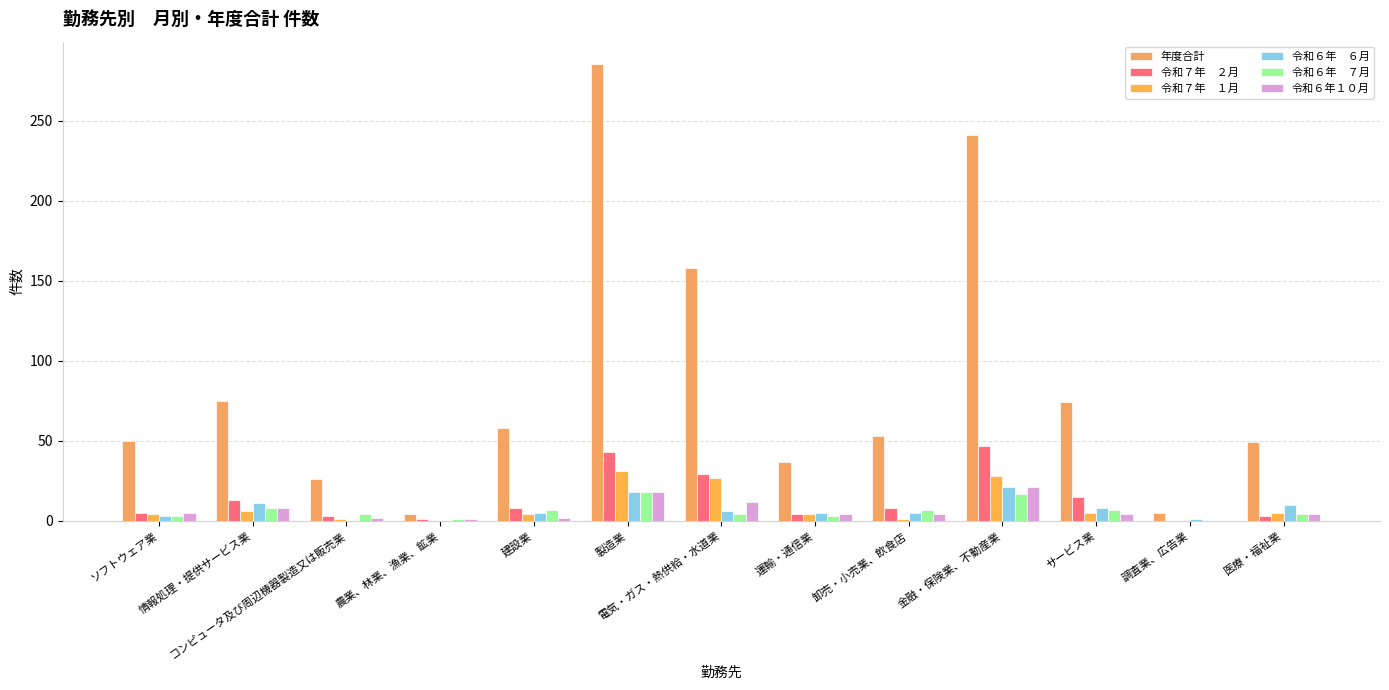

True or false: 令和６年　７月 has a value of 3 at ソフトウェア業.

True